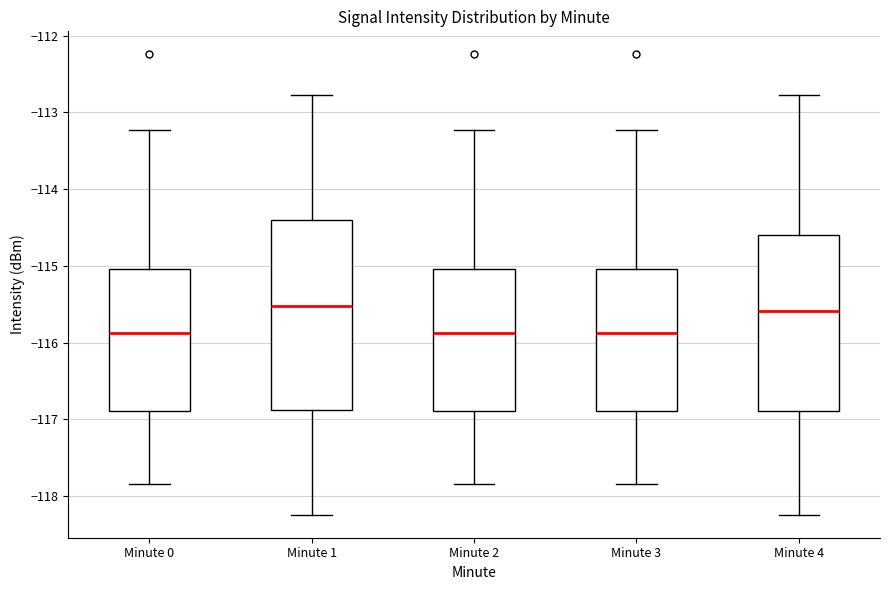

Where does the median line of the box for Minute 0 sit on the y-axis? The values are not printed on the chart, so give them approximately, as read against the axis.

-115.9